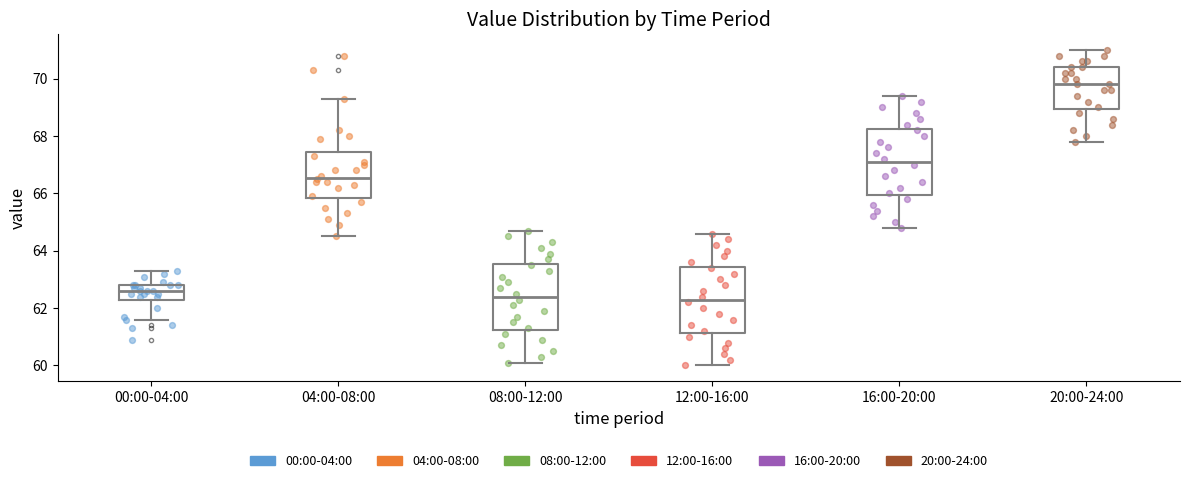

Where does the upper whisker of the box for 00:00-04:00 end on the y-axis? The values are not printed on the chart, so give them approximately, as read against the axis.

63.4